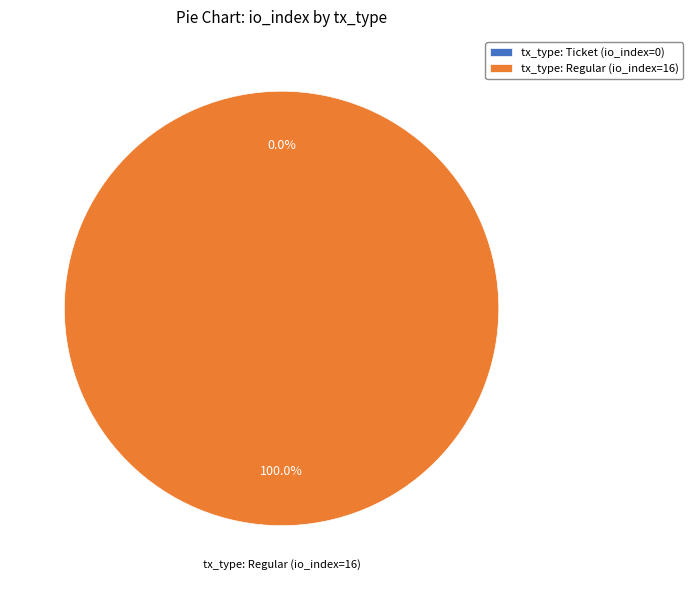

How many segments does this pie chart have?

2